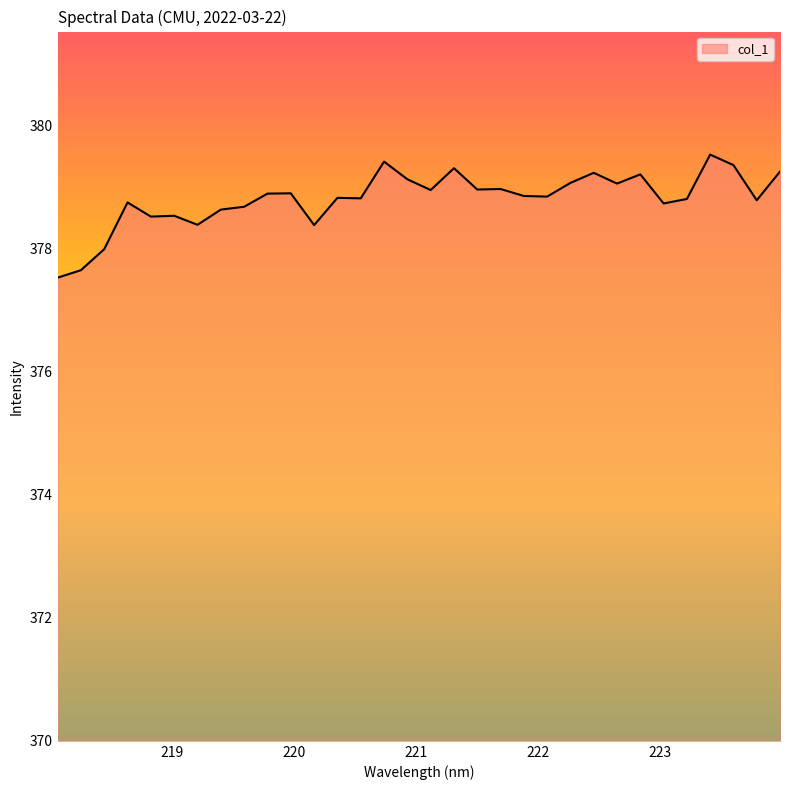

What is the maximum value shown in the chart?

379.5